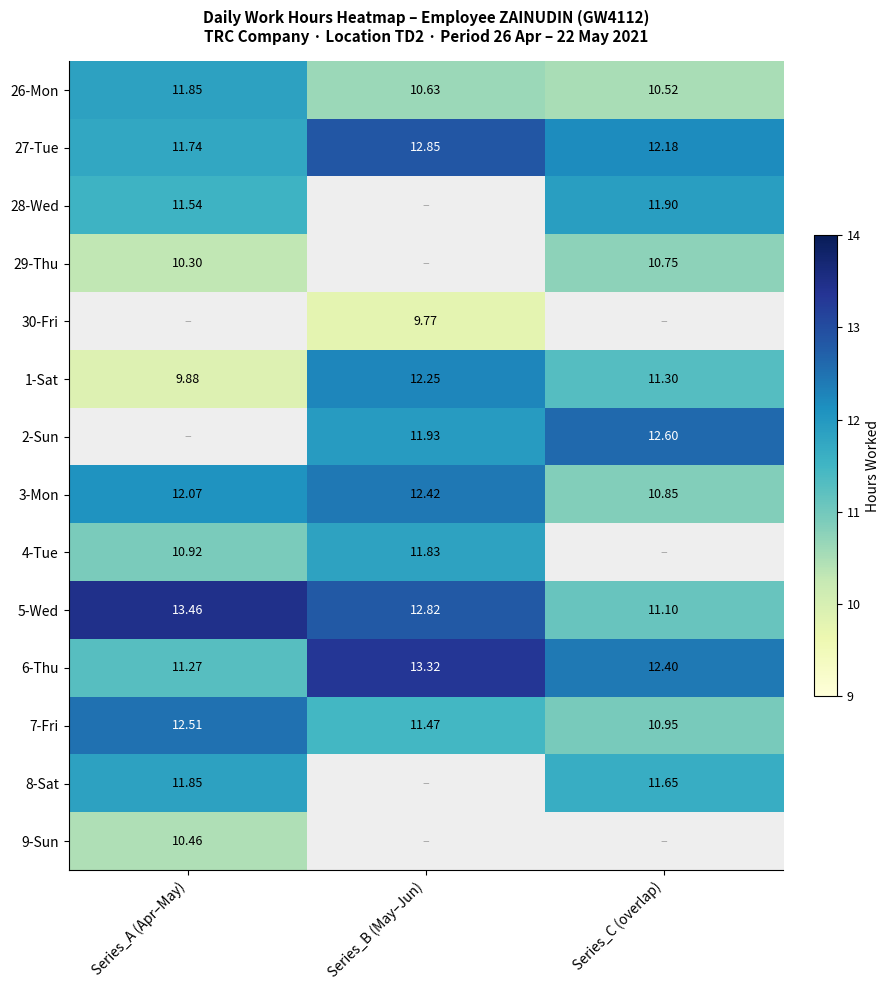

How many data points in 27-Tue are above 12?

2